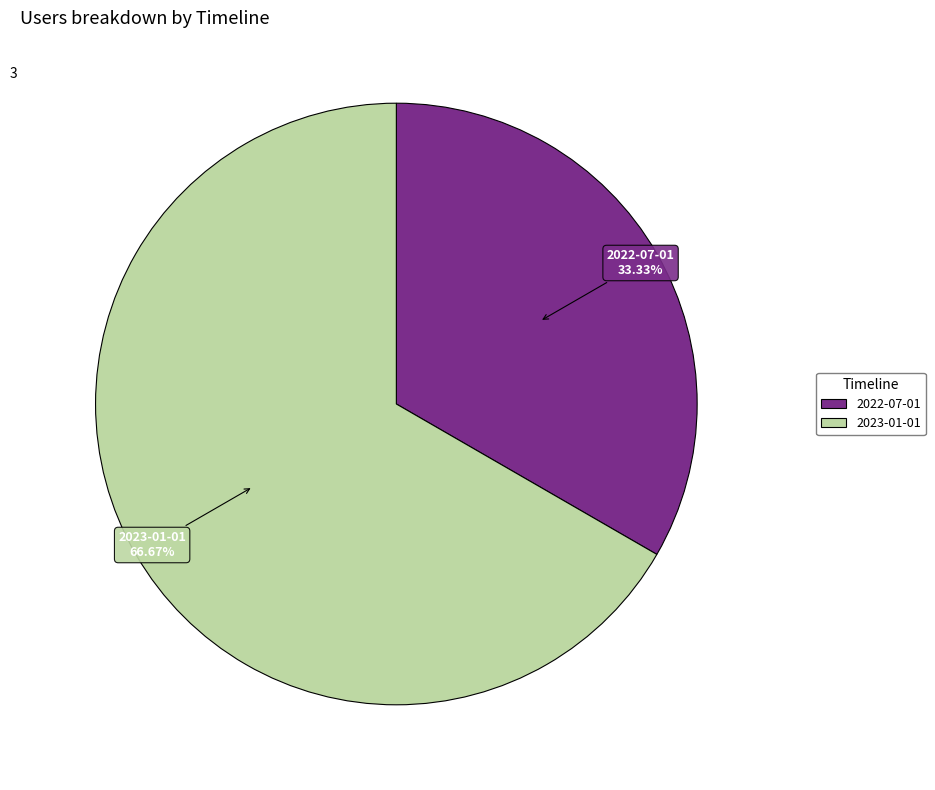

Is there a majority slice in this chart?

Yes